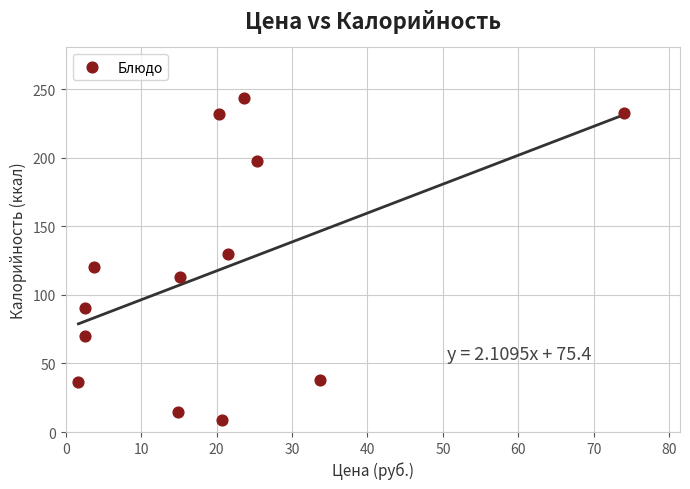

What is the range of X values (max minus min)?

72.3